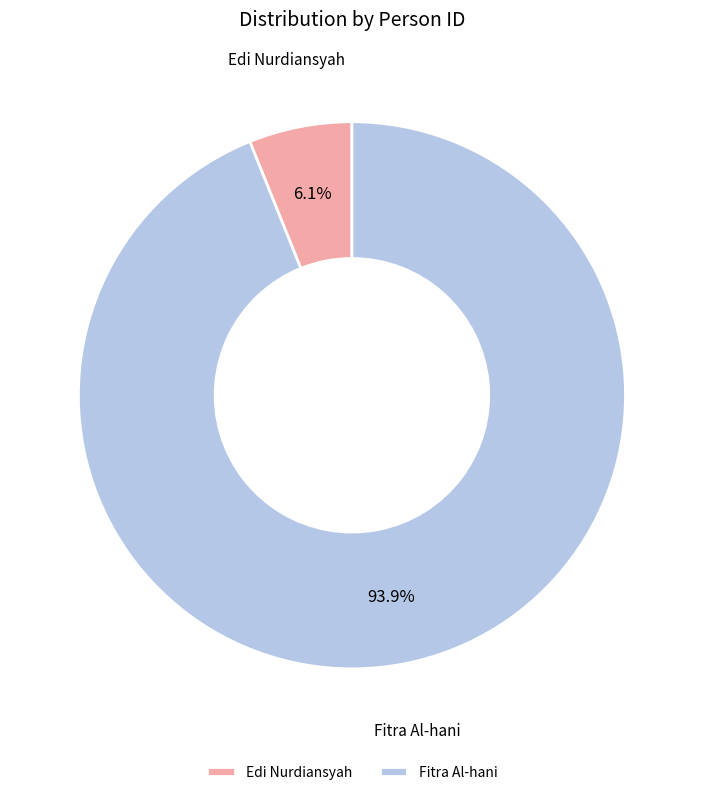

What percentage is the Fitra Al-hani slice, to the nearest percent?

94%